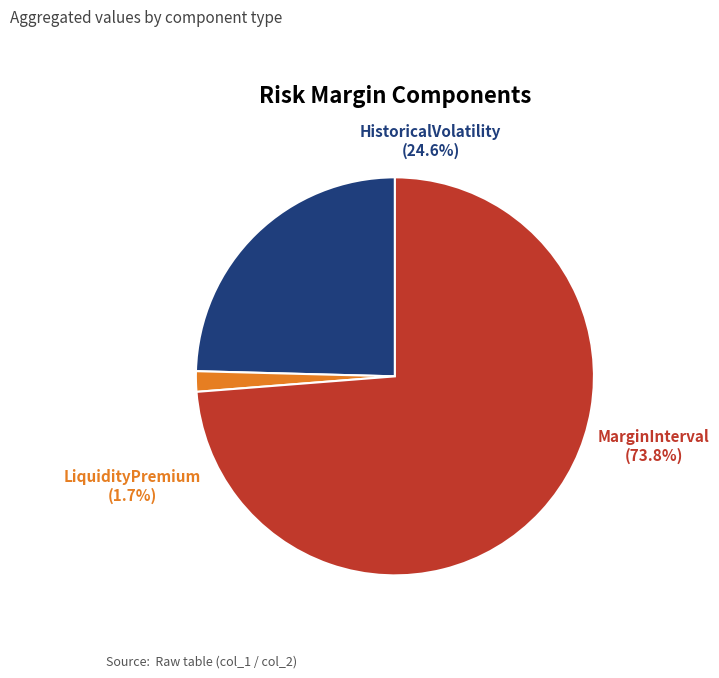

Rank the categories by value from lowest to highest.

LiquidityPremium, HistoricalVolatility, MarginInterval